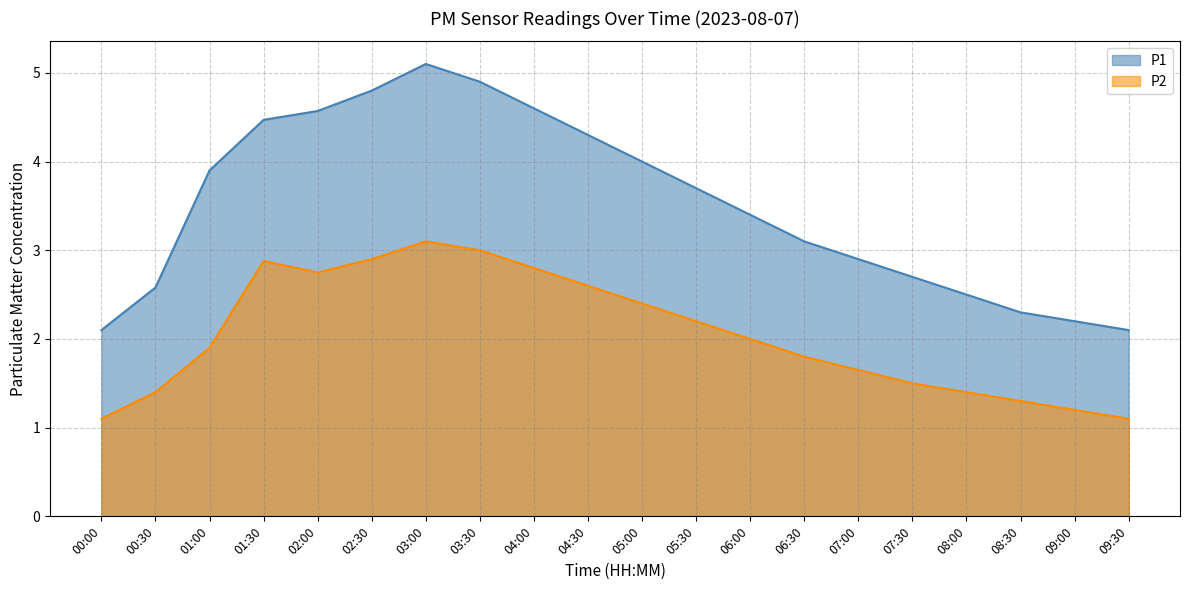

Reading right to left, extract all data points from this chart.

P1: 2.1	2.2	2.3	2.5	2.7	2.9	3.1	3.4	3.7	4.0	4.3	4.6	4.9	5.1	4.8	4.6	4.5	3.9	2.6	2.1
P2: 1.1	1.2	1.3	1.4	1.5	1.6	1.8	2.0	2.2	2.4	2.6	2.8	3.0	3.1	2.9	2.8	2.9	1.9	1.4	1.1